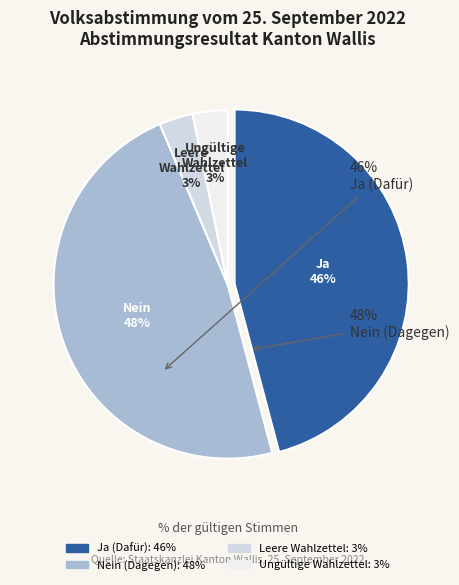

Does Leere Wahlzettel account for over 50% of the chart?

No